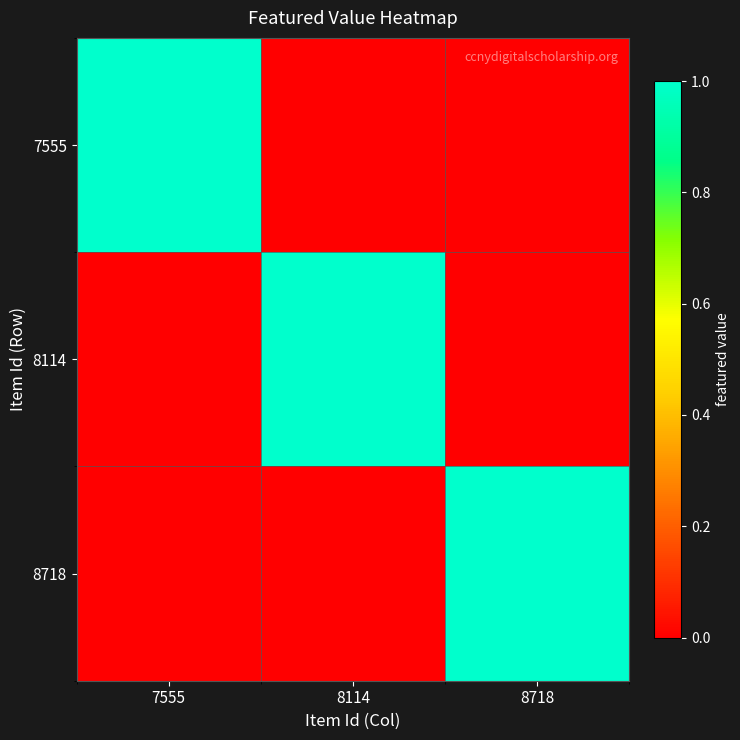

Which series has the largest total across all categories?

7555